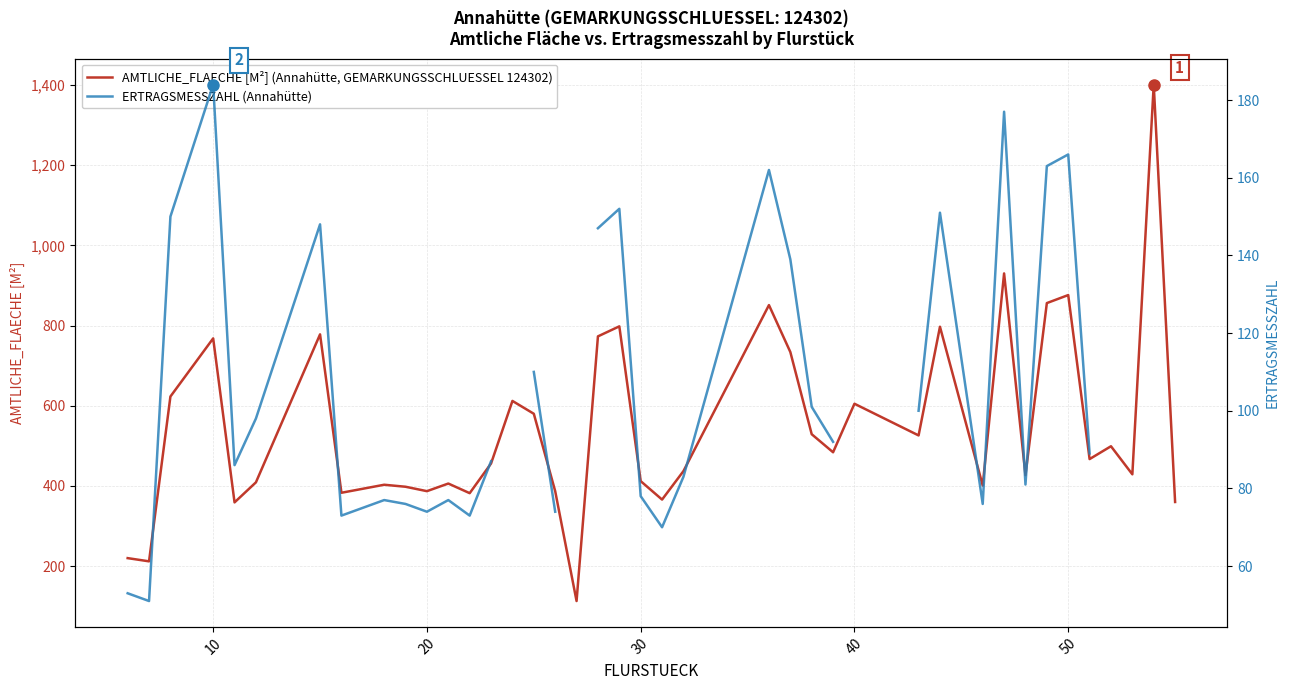

What is the value of the ERTRAGSMESSZAHL (Annahütte) point at the 6th from the left?

98.0